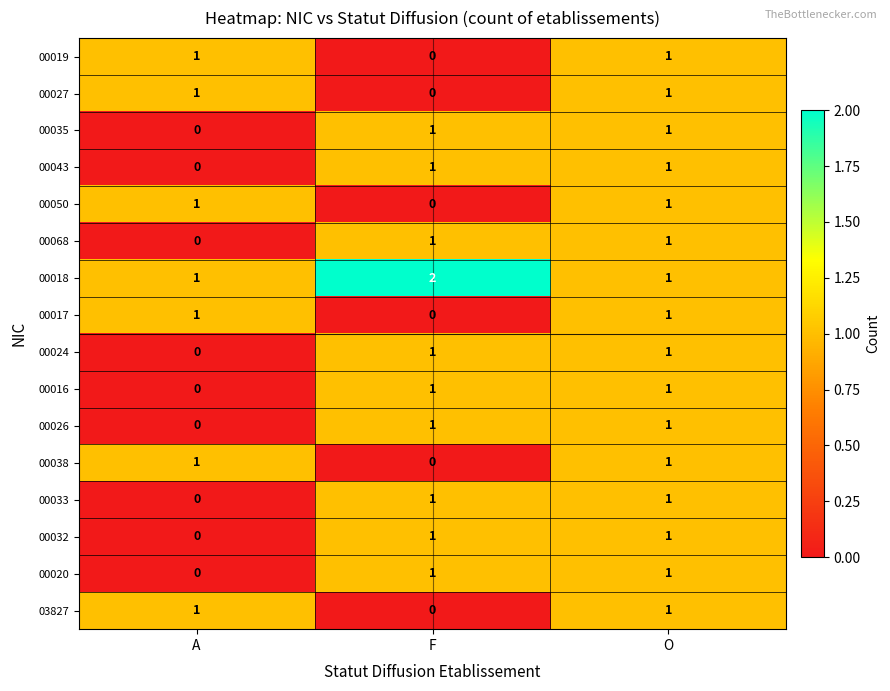

How many categories are shown in the chart?

3